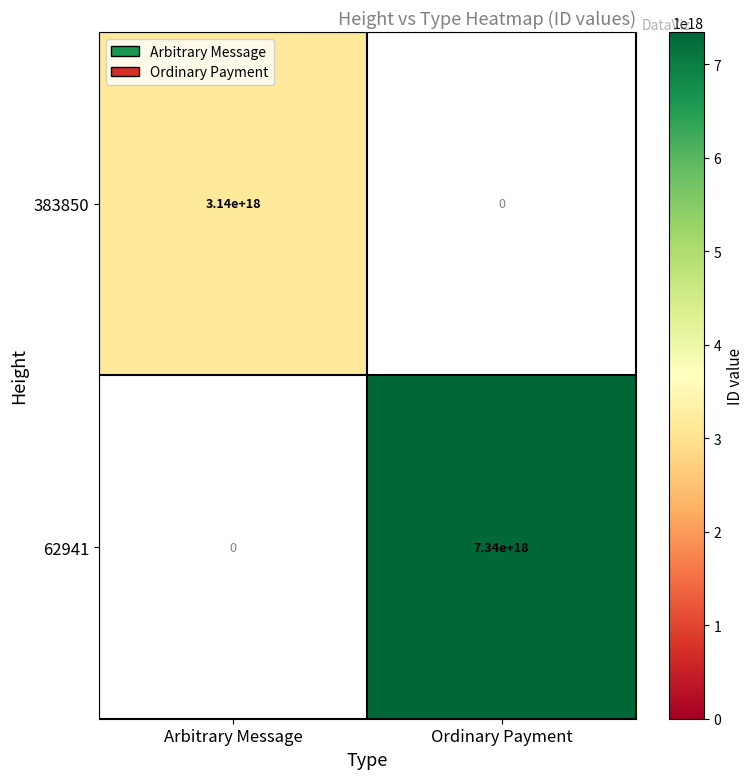

Between Arbitrary Message and Ordinary Payment, which series saw the biggest shift?

62941